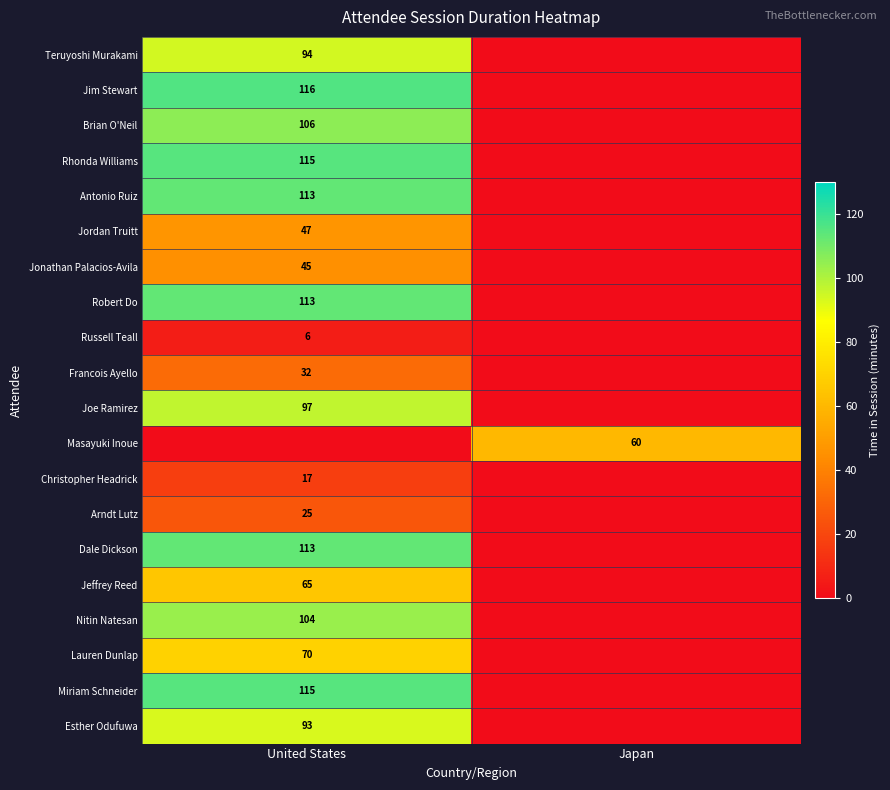

True or false: Christopher Headrick has a value of 6 at United States.

False